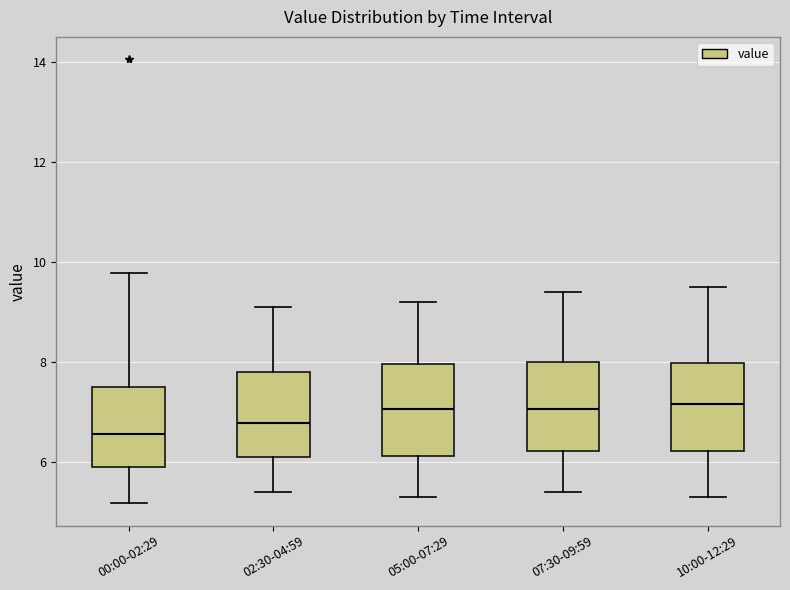

Which box's median line is the lowest?

00:00-02:29